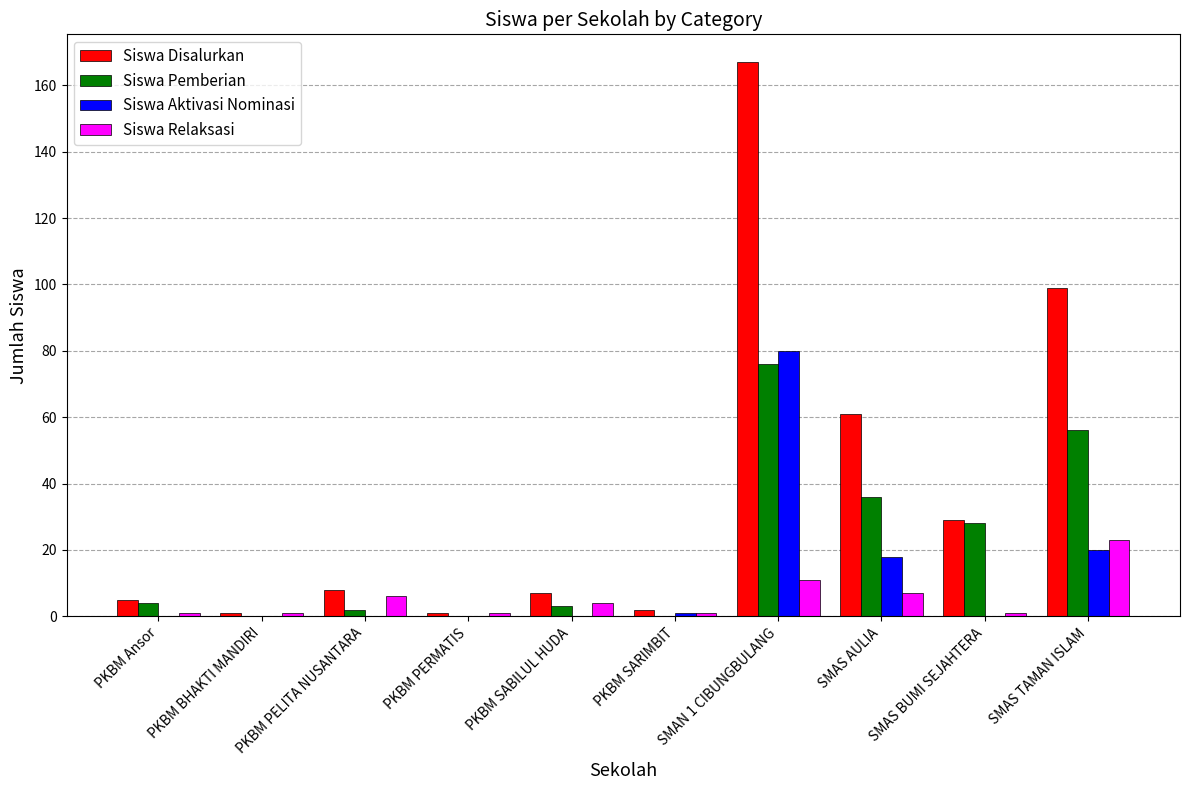

Reading left to right, transcribe all the data shown in this chart.

Siswa Disalurkan: 5	1	8	1	7	2	167	61	29	99
Siswa Pemberian: 4	0	2	0	3	0	76	36	28	56
Siswa Aktivasi Nominasi: 0	0	0	0	0	1	80	18	0	20
Siswa Relaksasi: 1	1	6	1	4	1	11	7	1	23